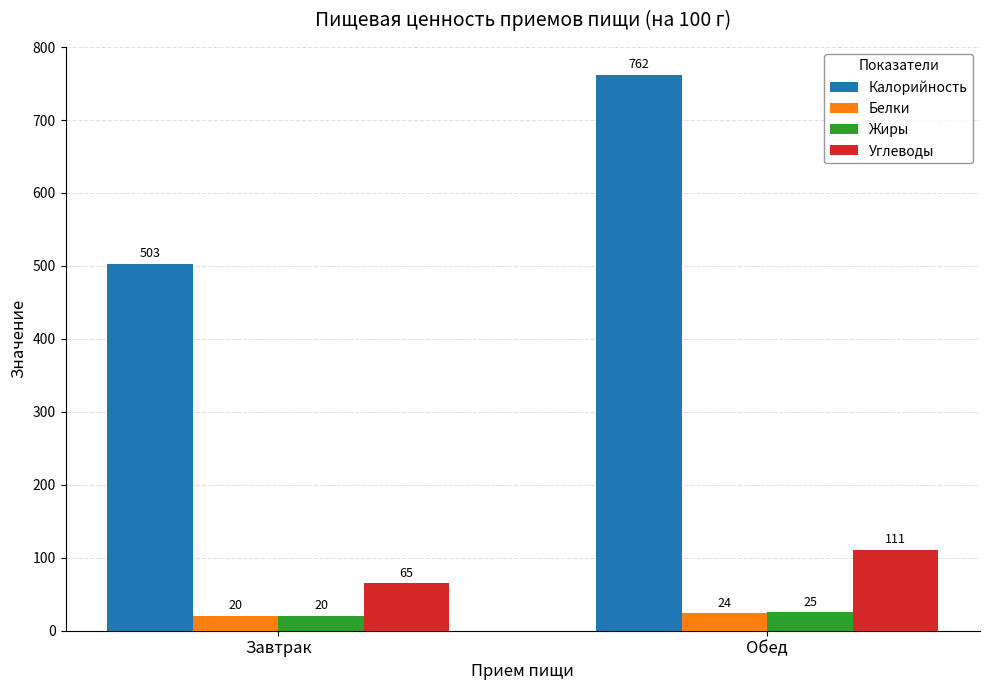

Which series has the largest range (max minus min)?

Калорийность